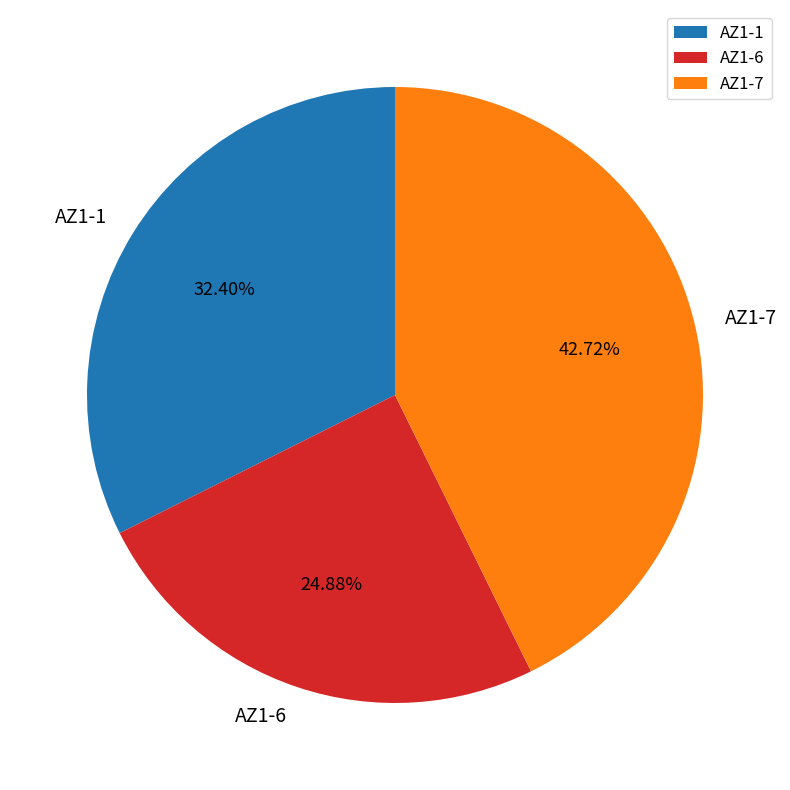

Which slice is the largest?

AZ1-7